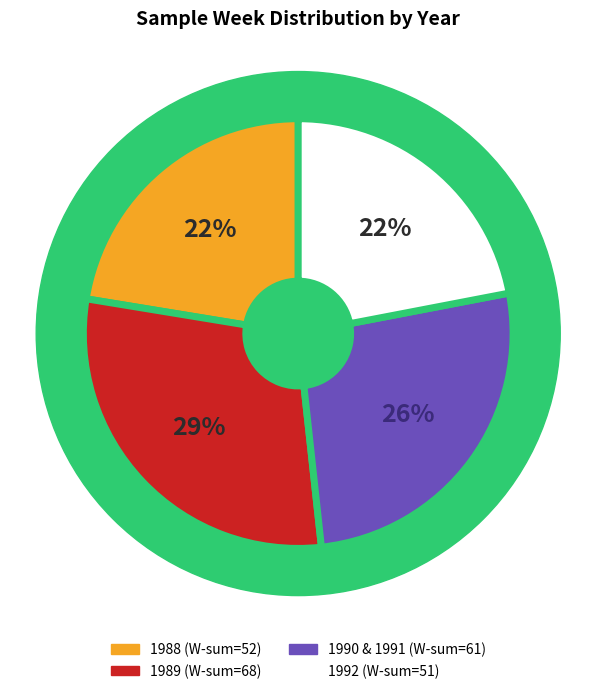

Is there a majority slice in this chart?

No